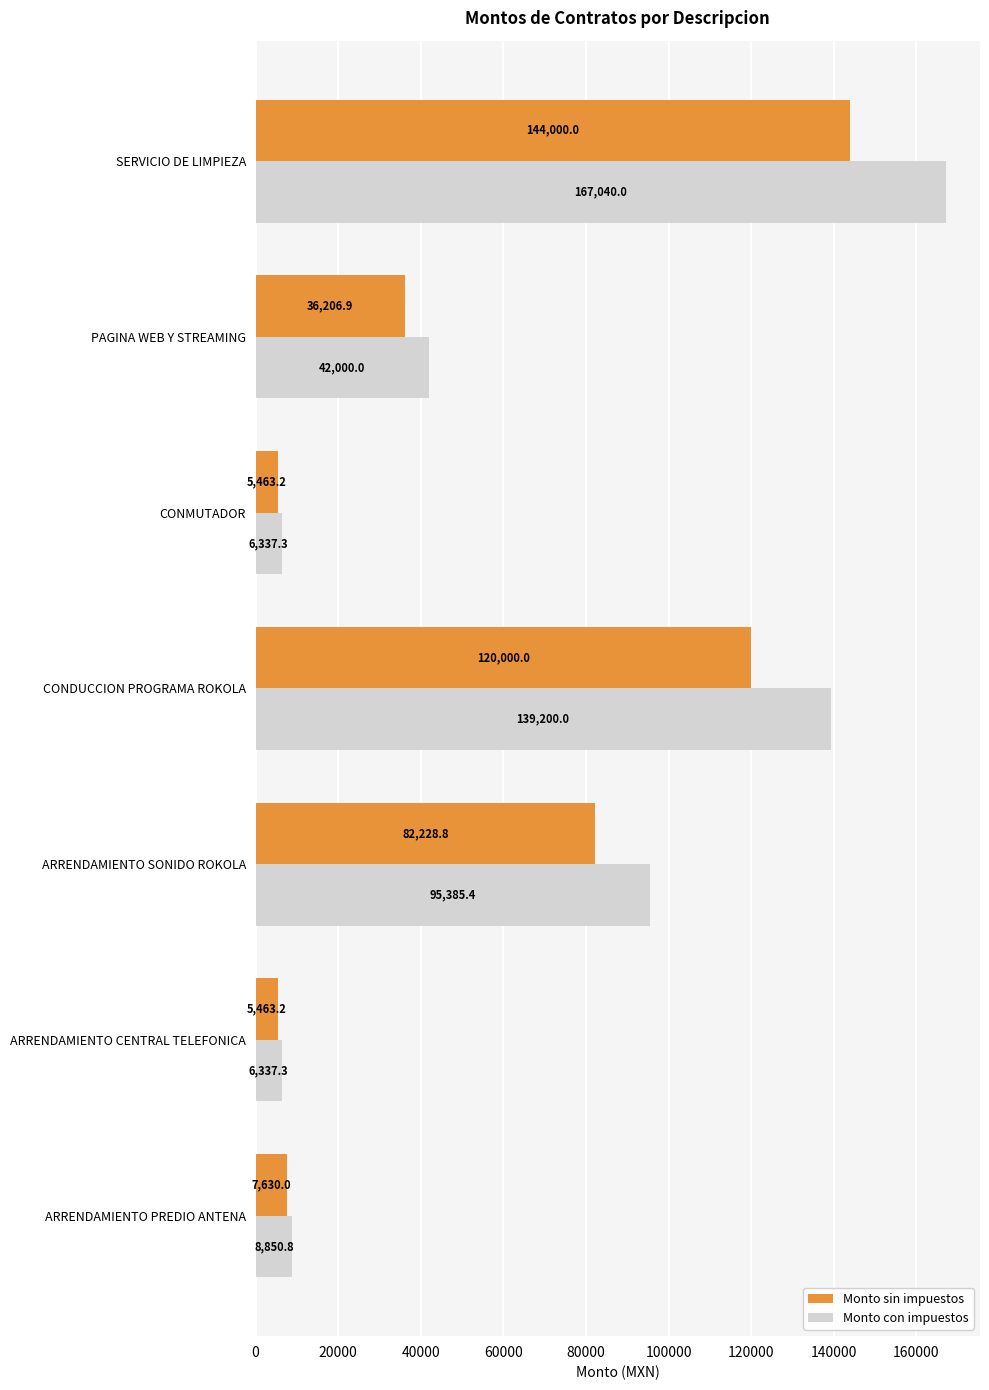

Which category has the highest value in the Monto sin impuestos series?

SERVICIO DE LIMPIEZA